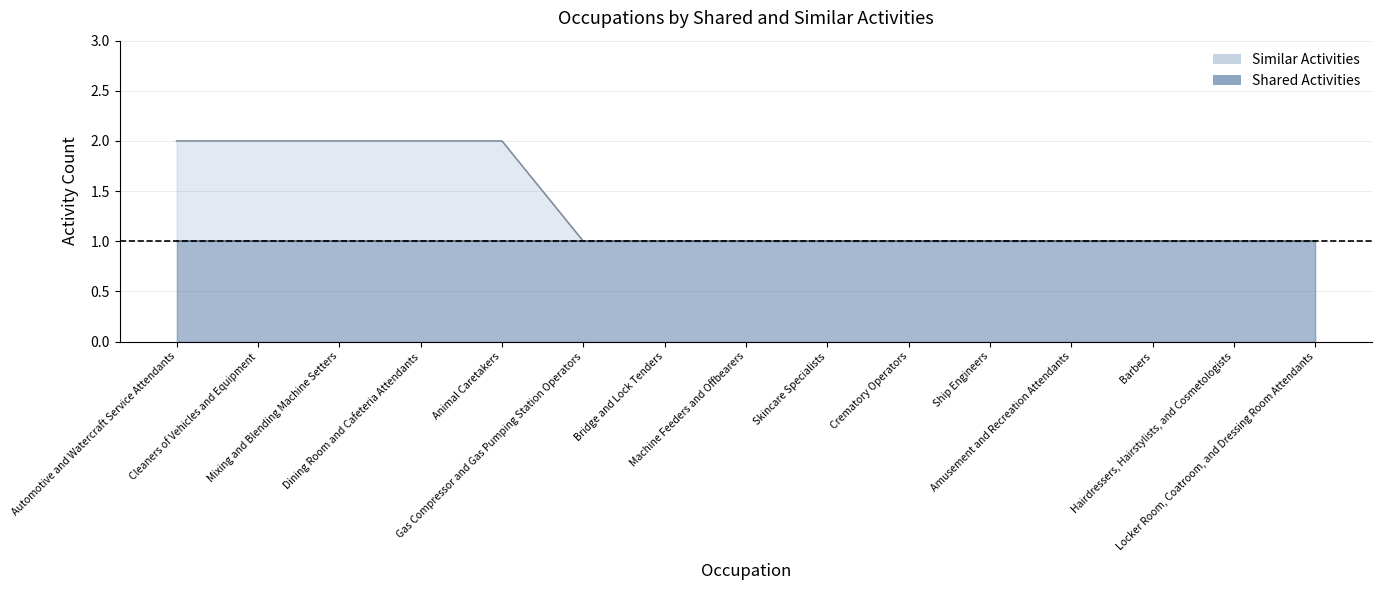

Reading left to right, list all the values displayed in this chart.

2	2	2	2	2	1	1	1	1	1	1	1	1	1	1